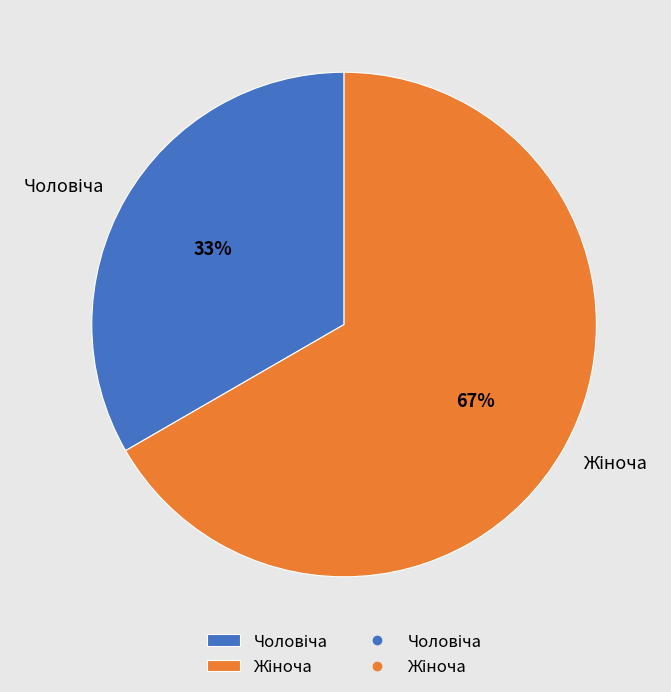

To the nearest percent, what is the average slice percentage?

50%